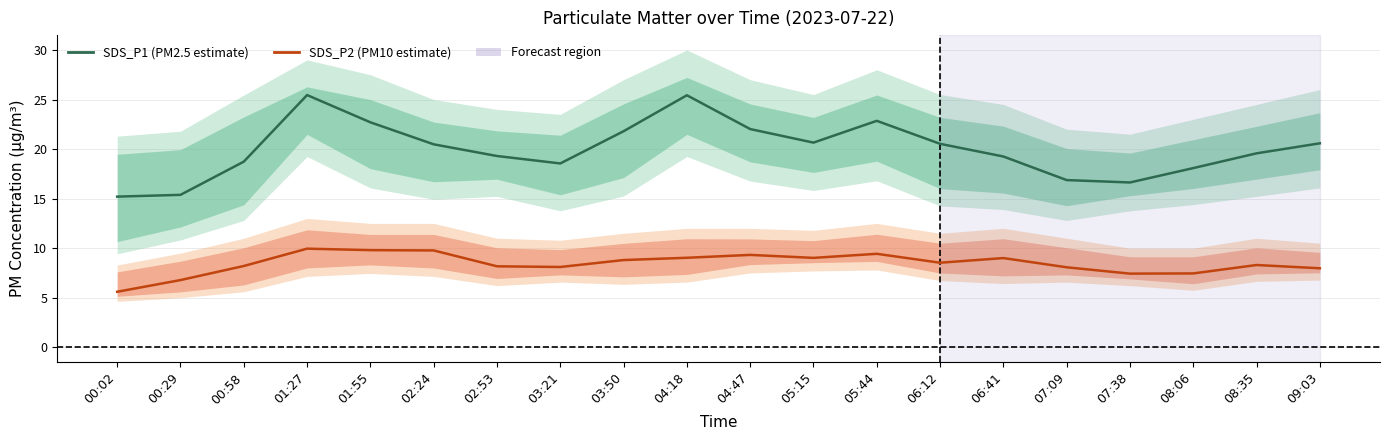

True or false: SDS_P2 (PM10) and SDS_P1 (PM2.5) cross at least once.

False